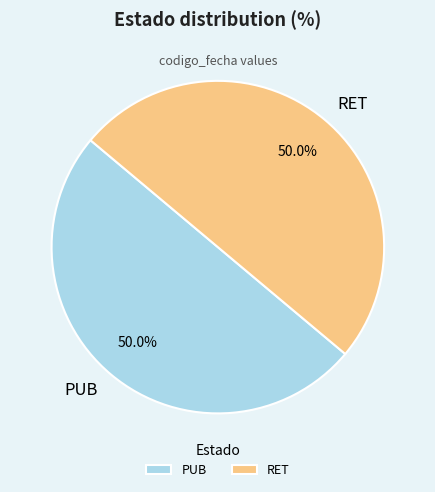

How many segments does this pie chart have?

2